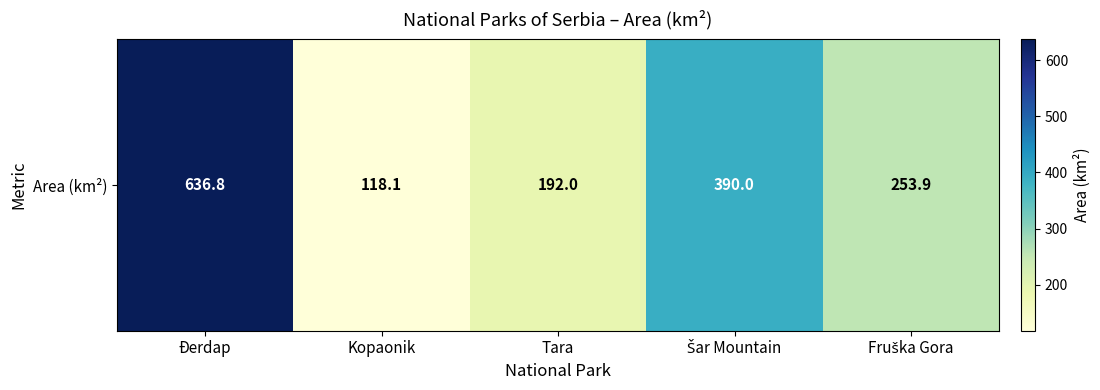

List the labels in order of value, largest first.

Đerdap, Šar Mountain, Fruška Gora, Tara, Kopaonik